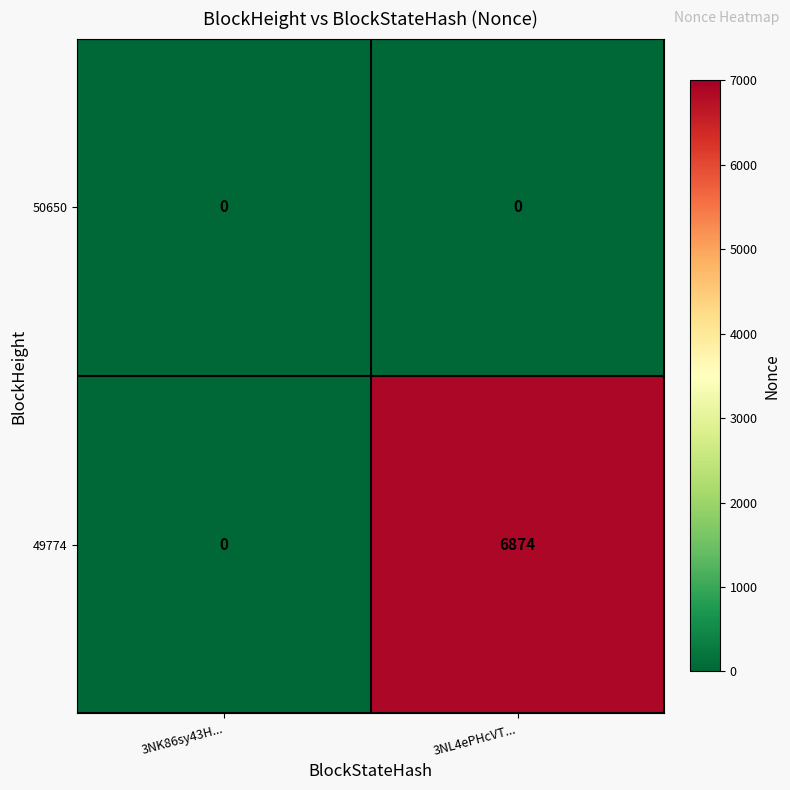

Which series has the largest range (max minus min)?

49774